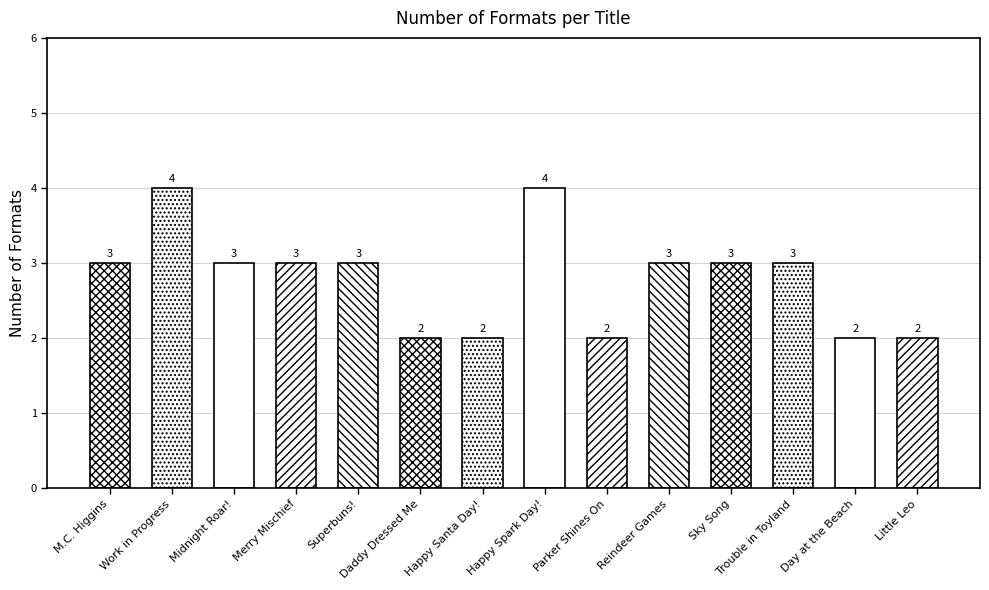

What is the value of the 10th bar from the left?

3